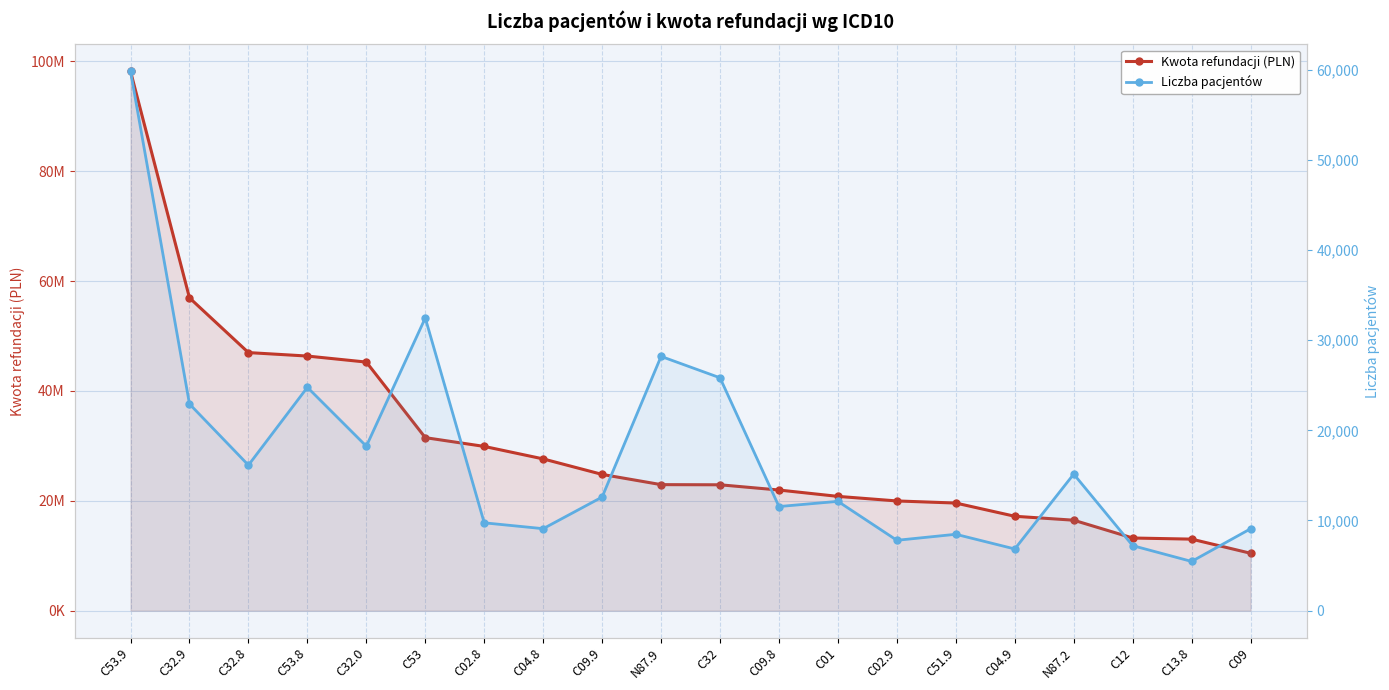

Reading left to right, transcribe all the data shown in this chart.

Kwota refundacji (PLN): 98187296.2	56943501.0	46977710.7	46347031.6	45249867.7	31492270.0	29893743.9	27620339.2	24797721.5	22935999.1	22907326.3	21954151.2	20797763.5	19966651.5	19583587.2	17177313.8	16460289.0	13218324.3	13015320.2	10442002.2
Liczba pacjentów: 59827.0	22922.0	16135.0	24769.0	18238.0	32466.0	9739.0	9089.0	12599.0	28201.0	25827.0	11545.0	12121.0	7800.0	8468.0	6839.0	15144.0	7208.0	5455.0	9078.0